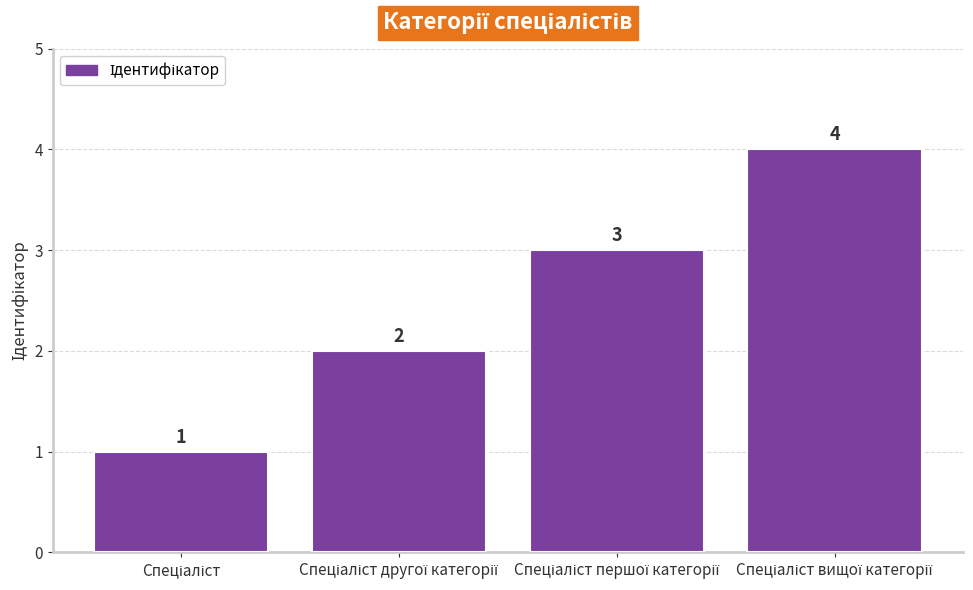

What is the sum of all values?

10